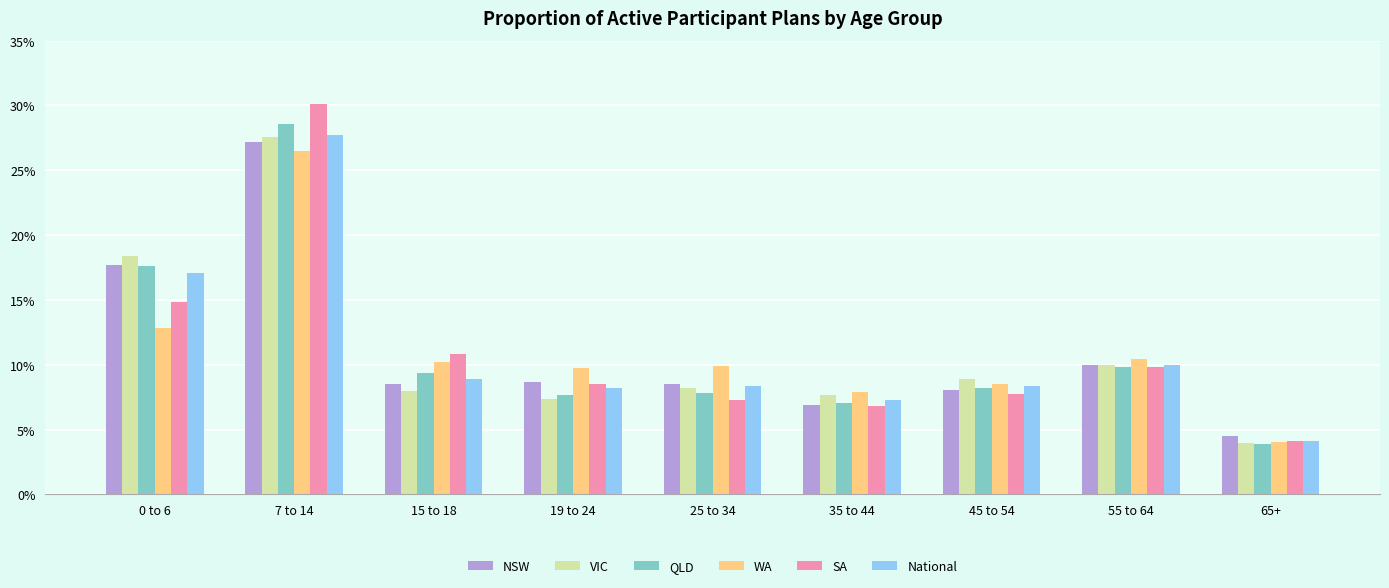

Reading right to left, what are all the values shown in this chart?

NSW: 65+=0.0	55 to 64=0.1	45 to 54=0.1	35 to 44=0.1	25 to 34=0.1	19 to 24=0.1	15 to 18=0.1	7 to 14=0.3	0 to 6=0.2
VIC: 65+=0.0	55 to 64=0.1	45 to 54=0.1	35 to 44=0.1	25 to 34=0.1	19 to 24=0.1	15 to 18=0.1	7 to 14=0.3	0 to 6=0.2
QLD: 65+=0.0	55 to 64=0.1	45 to 54=0.1	35 to 44=0.1	25 to 34=0.1	19 to 24=0.1	15 to 18=0.1	7 to 14=0.3	0 to 6=0.2
WA: 65+=0.0	55 to 64=0.1	45 to 54=0.1	35 to 44=0.1	25 to 34=0.1	19 to 24=0.1	15 to 18=0.1	7 to 14=0.3	0 to 6=0.1
SA: 65+=0.0	55 to 64=0.1	45 to 54=0.1	35 to 44=0.1	25 to 34=0.1	19 to 24=0.1	15 to 18=0.1	7 to 14=0.3	0 to 6=0.1
National: 65+=0.0	55 to 64=0.1	45 to 54=0.1	35 to 44=0.1	25 to 34=0.1	19 to 24=0.1	15 to 18=0.1	7 to 14=0.3	0 to 6=0.2